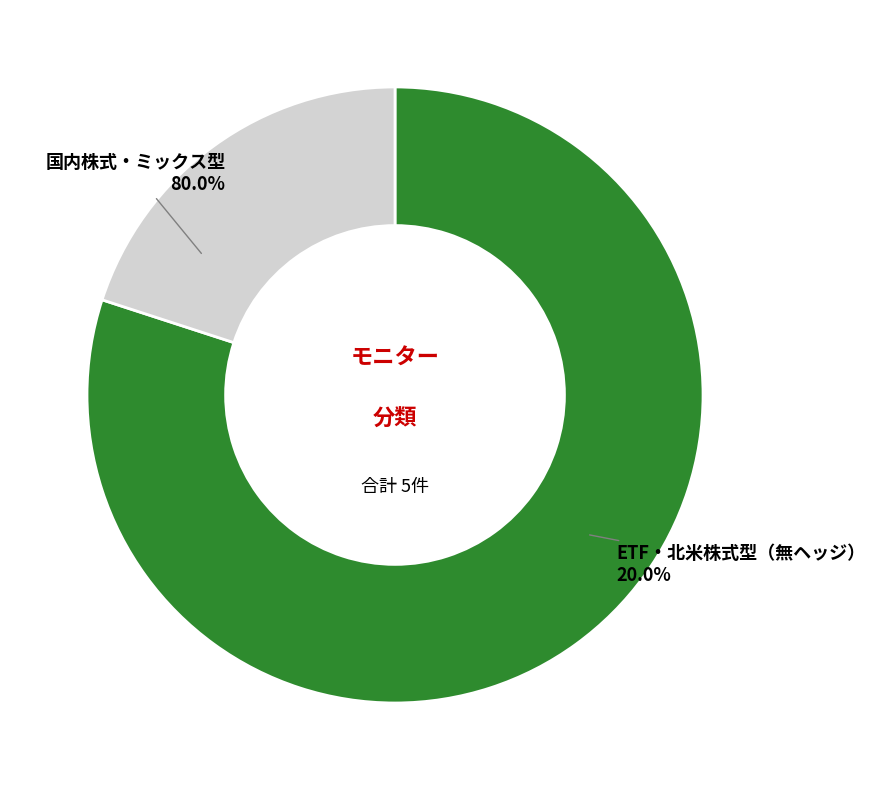

Which slice is the largest?

国内株式・ミックス型